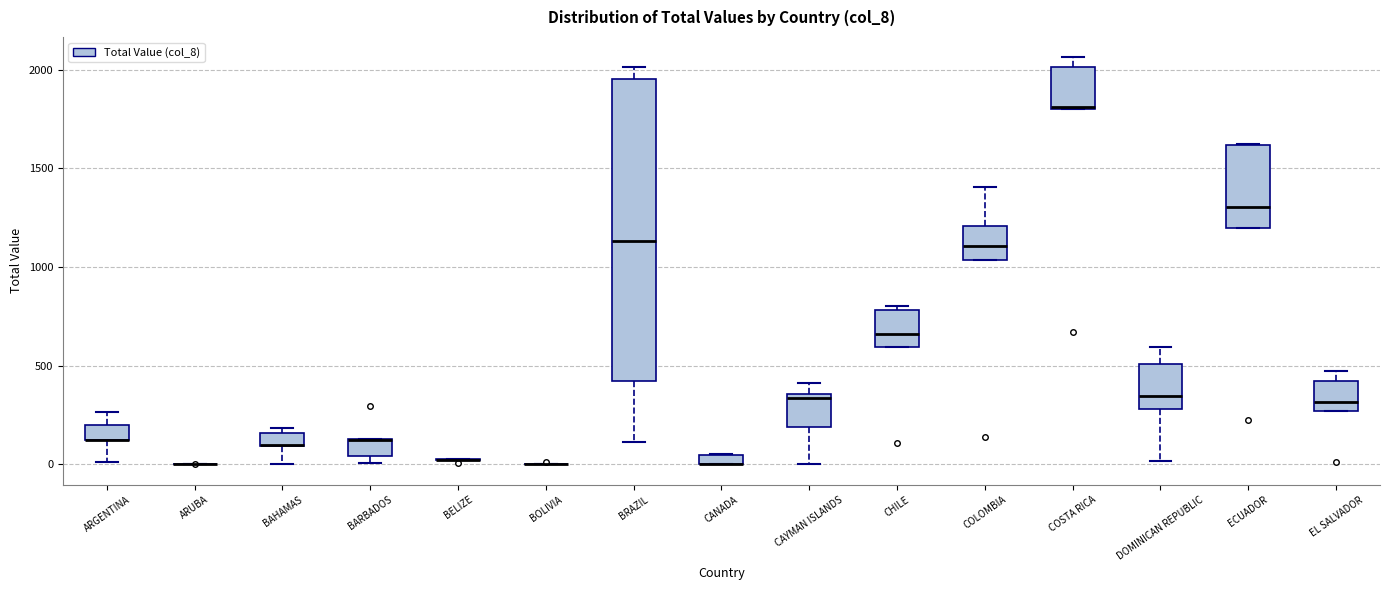

Comparing the boxes themselves (not the whiskers), which one is the tallest?

BRAZIL